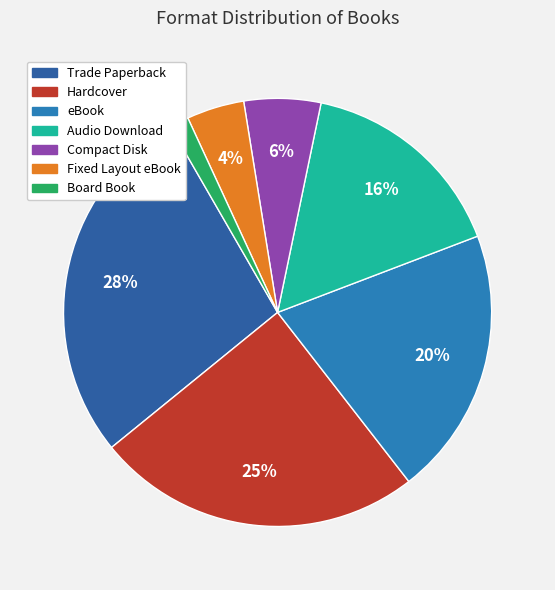

To the nearest percent, what is the difference between the Hardcover and Compact Disk slice percentages?

19%